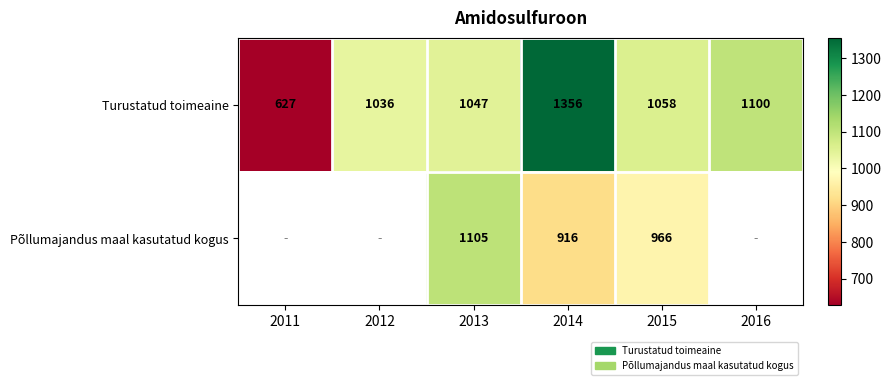

What is the difference between the highest and lowest values at 2013?

58